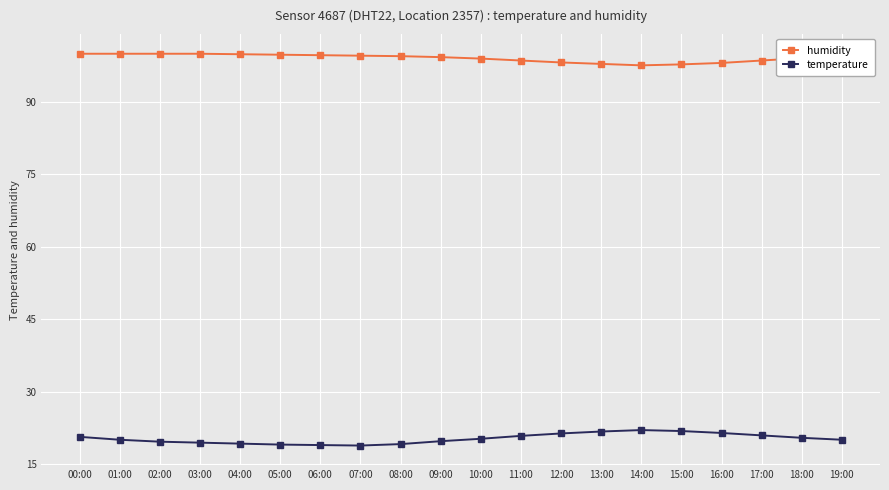

What is the difference between the highest and lowest values at 18:00?

78.5